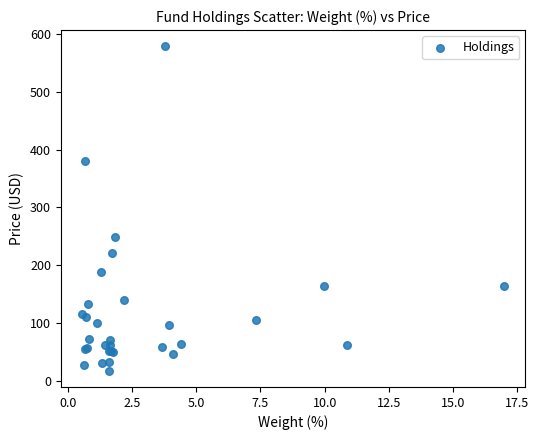

What Y value in the scatter plot is closest to 298?

249.5